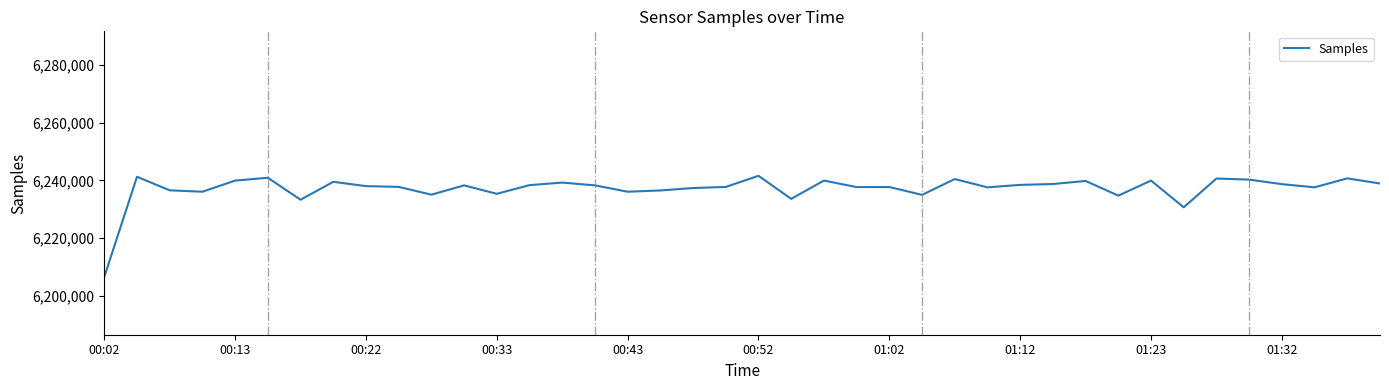

What is the difference between the maximum and minimum values?

35000